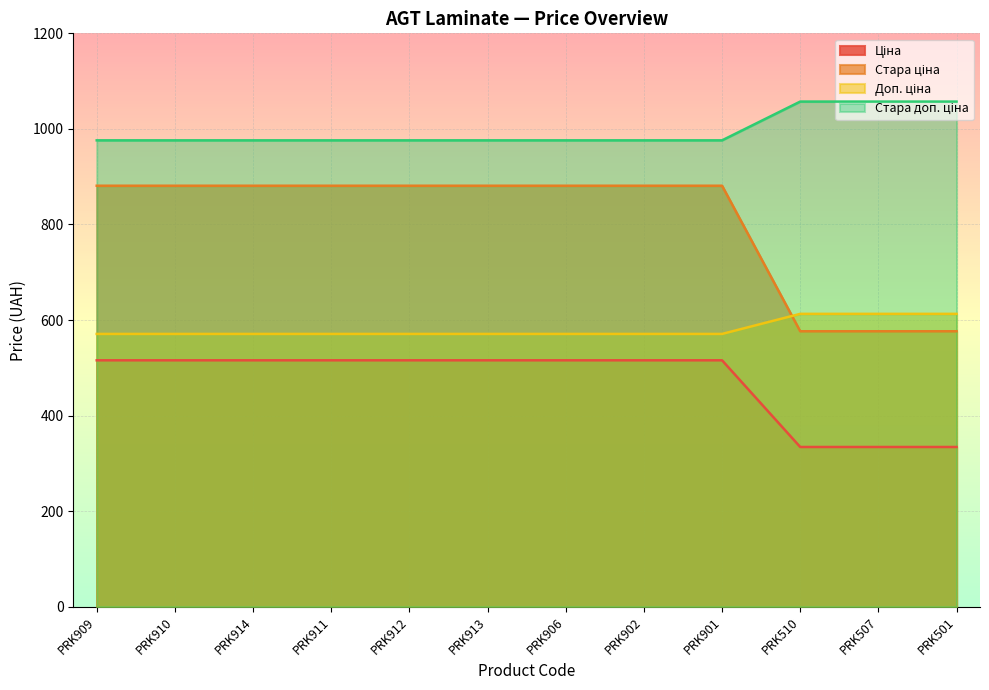

Reading left to right, extract all data points from this chart.

Ціна: 881.1	881.1	881.1	881.1	881.1	881.1	881.1	881.1	881.1	576.6	576.6	576.6
Стара ціна: 515.8	515.8	515.8	515.8	515.8	515.8	515.8	515.8	515.8	334.4	334.4	334.4
Доп. ціна: 571.0	571.0	571.0	571.0	571.0	571.0	571.0	571.0	571.0	613.0	613.0	613.0
Стара доп. ціна: 976.1	976.1	976.1	976.1	976.1	976.1	976.1	976.1	976.1	1057.2	1057.2	1057.2